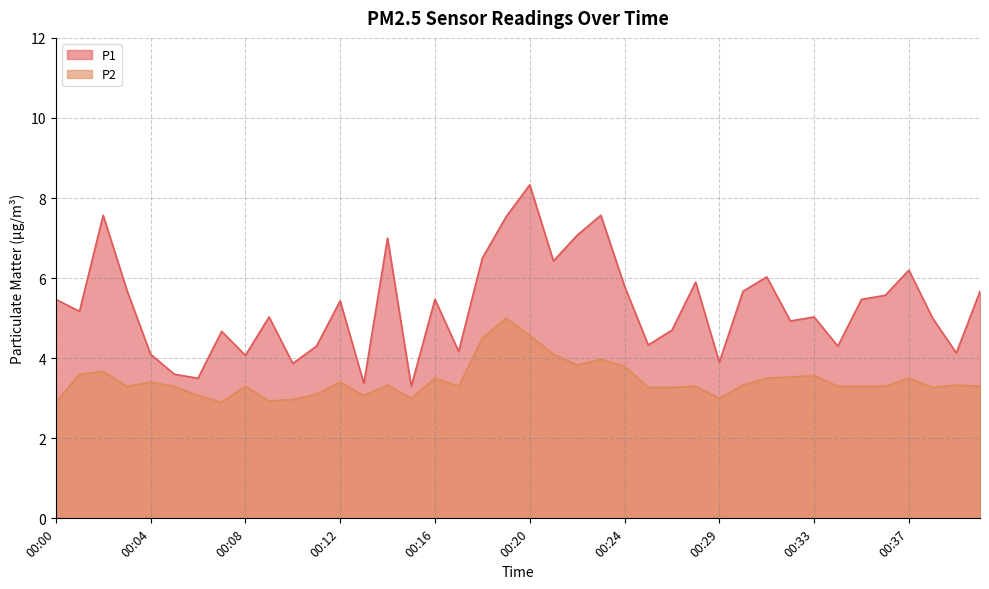

Which series has the largest total across all categories?

P1